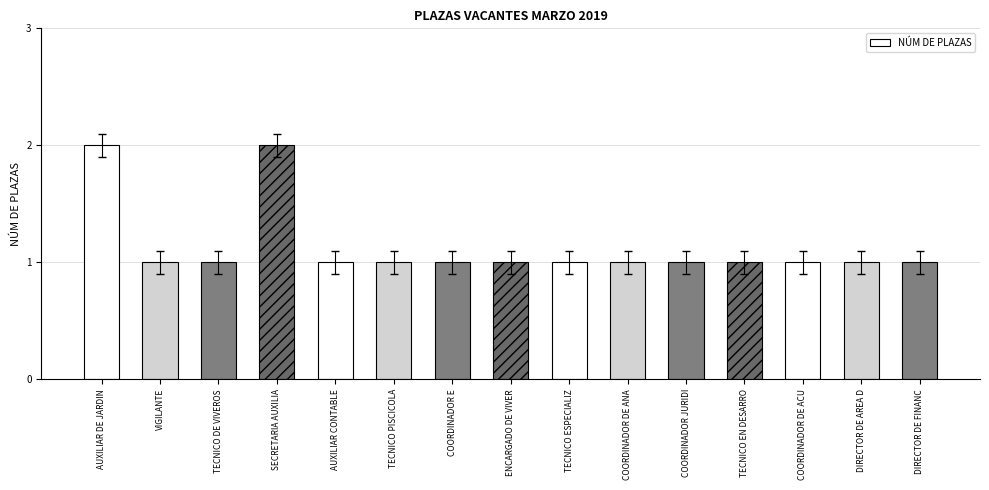

Count the number of data series in this chart.

1